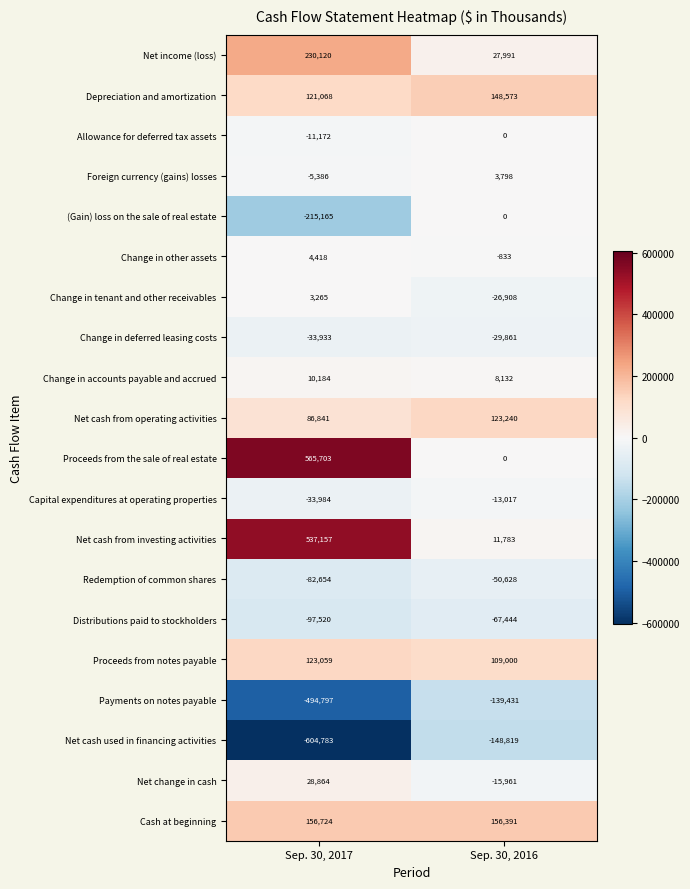

The Net income (loss) series shows 13316 at Sep. 30, 2016. True or false?

False